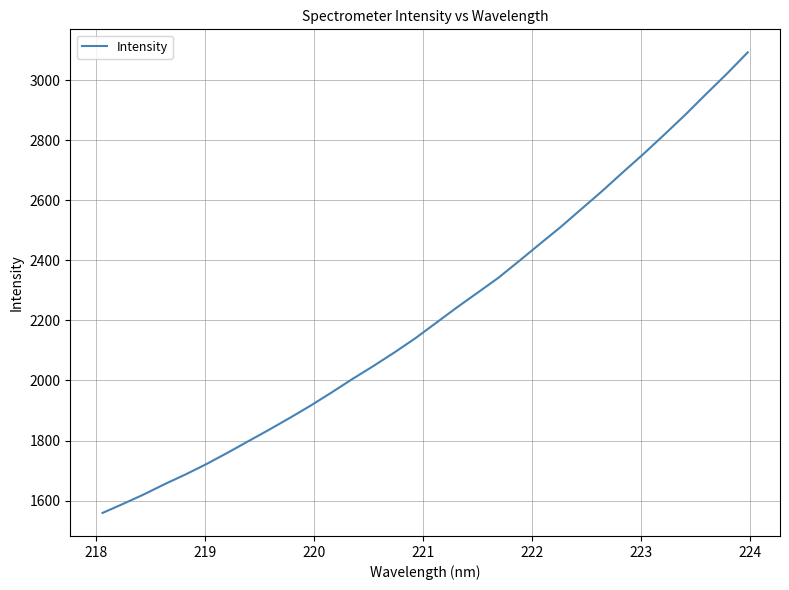

What is the difference between the maximum and minimum values?

1534.5